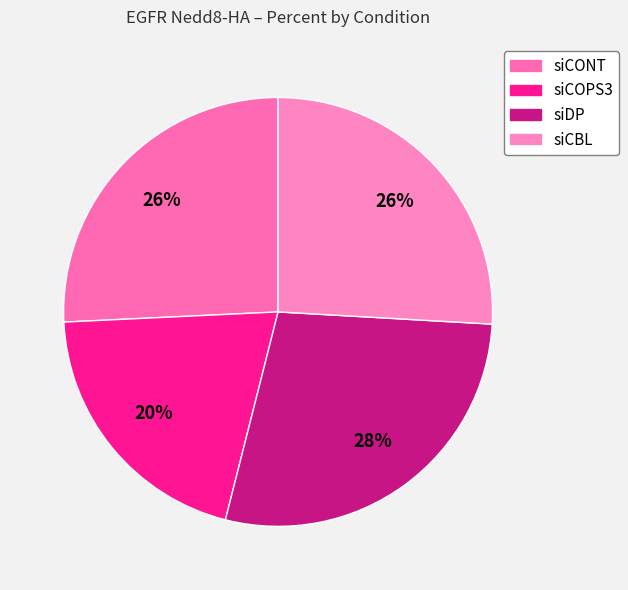

Is there a majority slice in this chart?

No